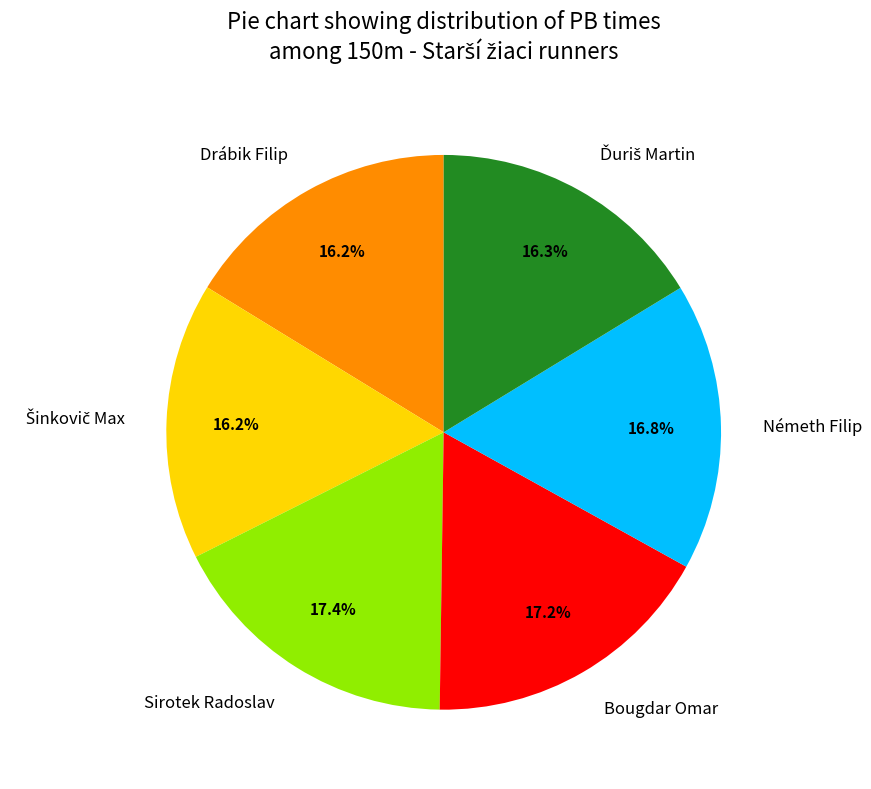

Which has a higher value, Sirotek Radoslav or Németh Filip?

Sirotek Radoslav